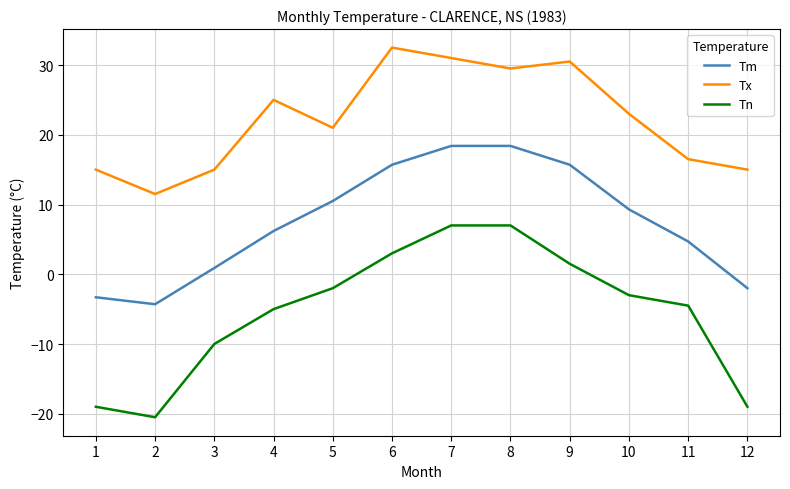

Does the chart have visible grid lines?

Yes